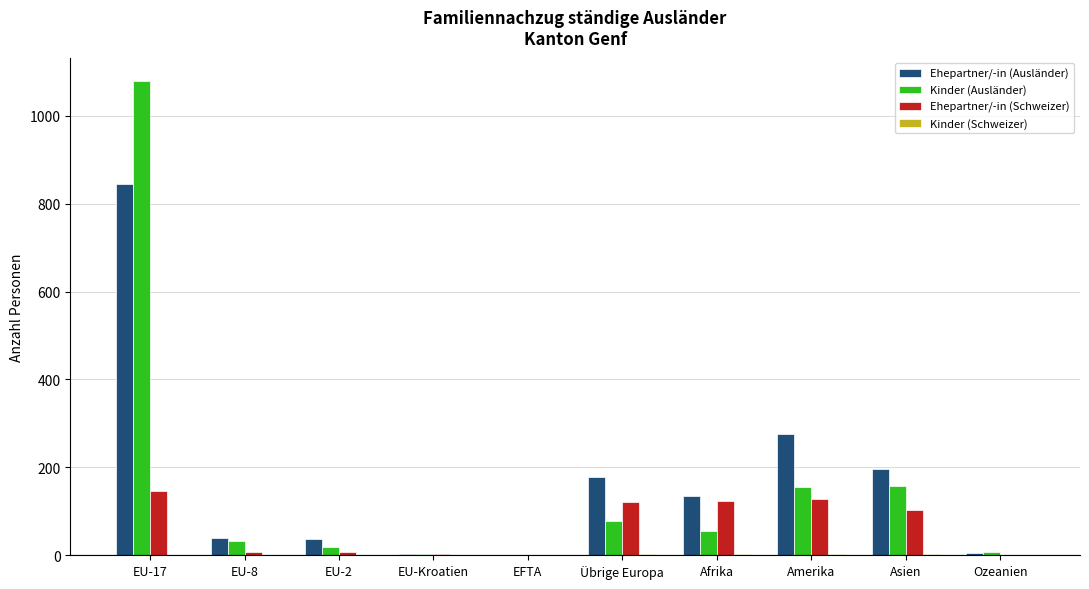

How many distinct data groups are displayed?

4